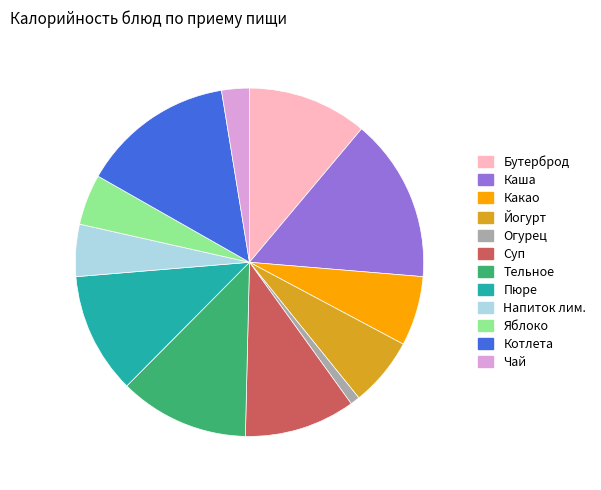

Is there any slice that represents more than half of the pie?

No